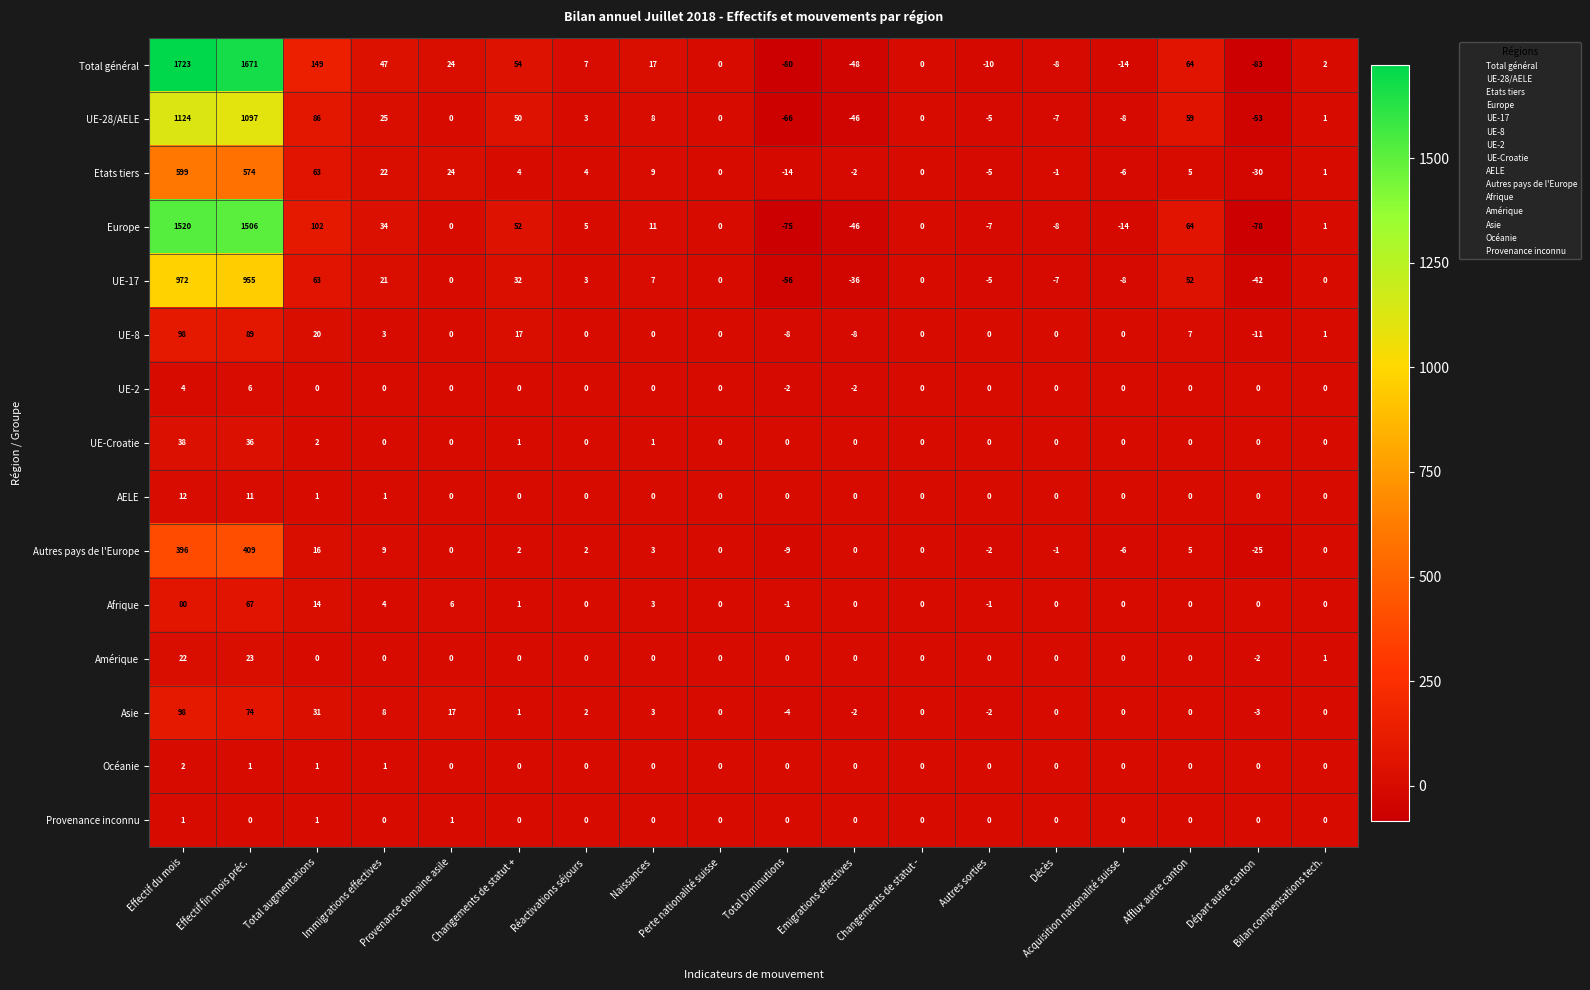

Between Changements de statut + and Autres sorties, which series saw the biggest shift?

Total général